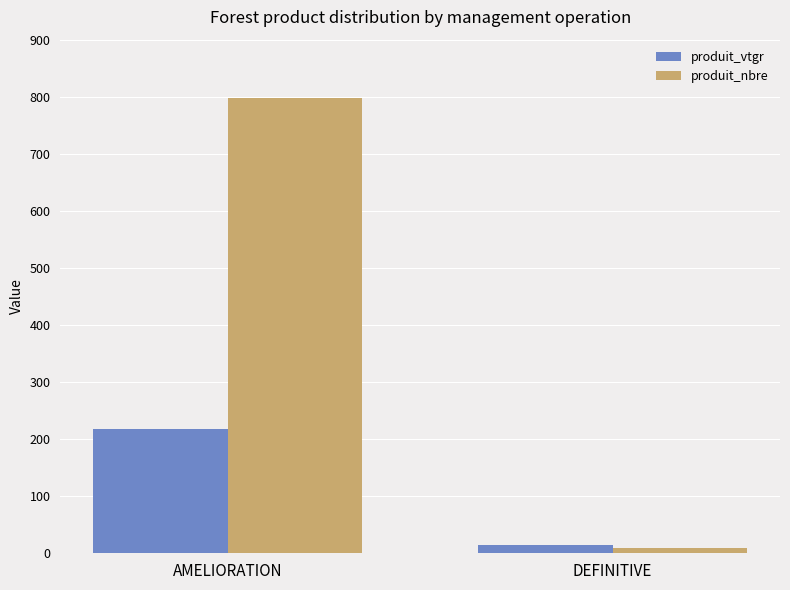

At which label is produit_nbre closest to 403?

DEFINITIVE